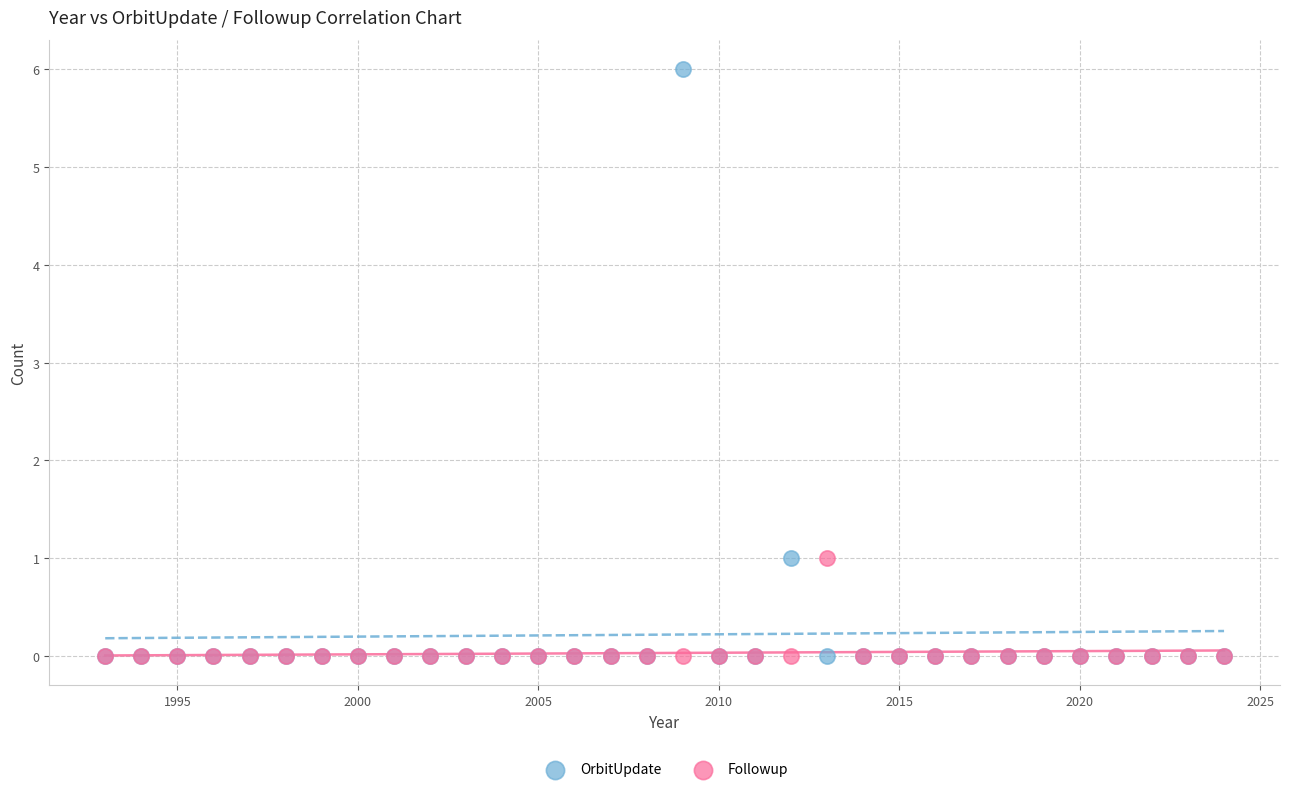

Which series has the widest spread of Y values?

OrbitUpdate